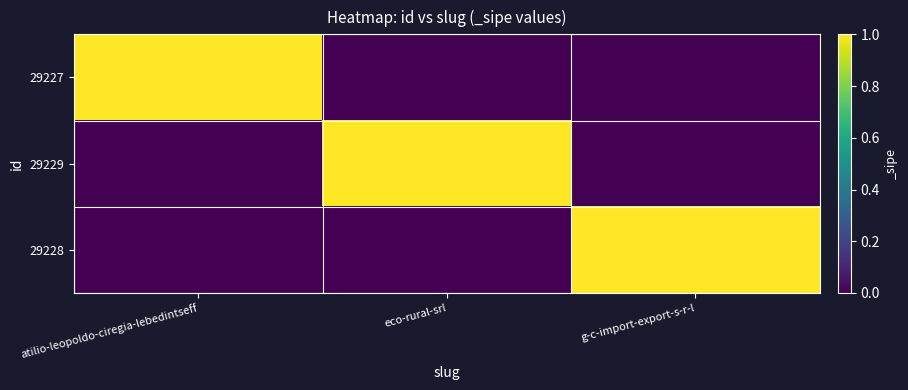

Reading right to left, list all the values displayed in this chart.

29227: g-c-import-export-s-r-l=0	eco-rural-srl=0	atilio-leopoldo-ciregia-lebedintseff=1
29229: g-c-import-export-s-r-l=0	eco-rural-srl=1	atilio-leopoldo-ciregia-lebedintseff=0
29228: g-c-import-export-s-r-l=1	eco-rural-srl=0	atilio-leopoldo-ciregia-lebedintseff=0